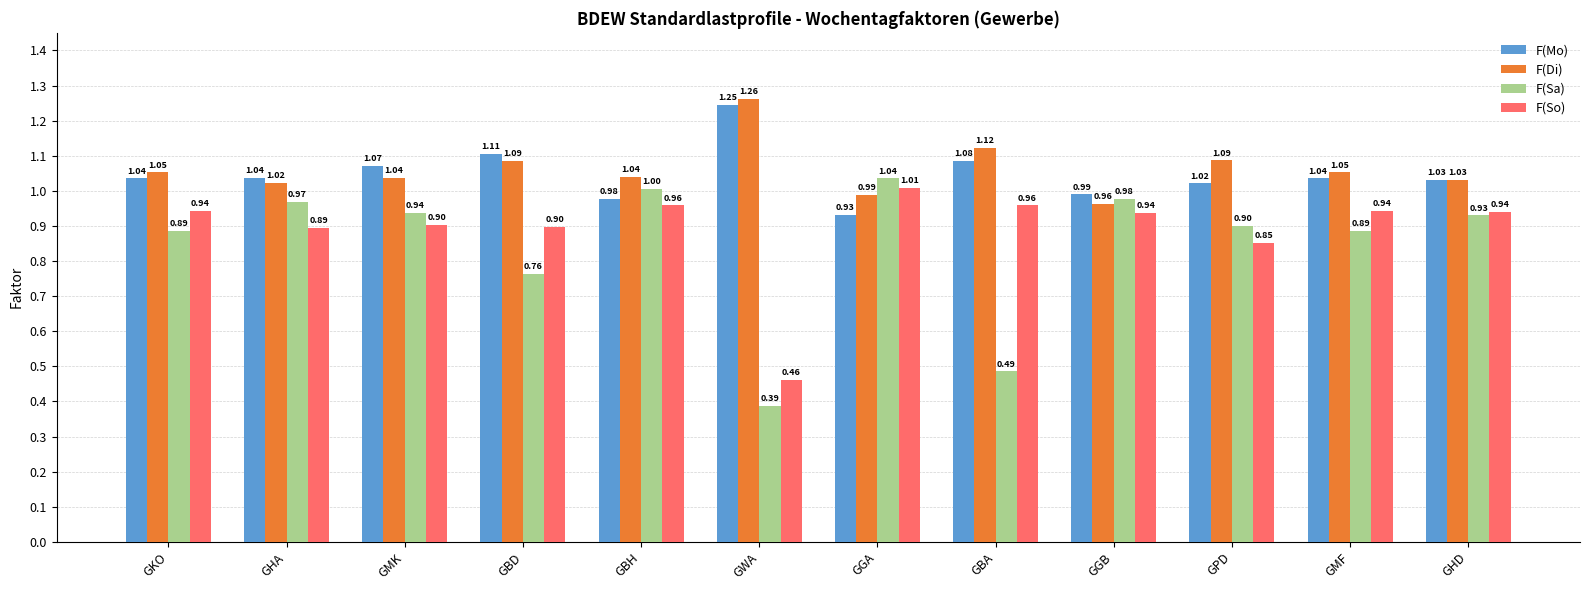

What is the sum of all F(Di) values?

12.7